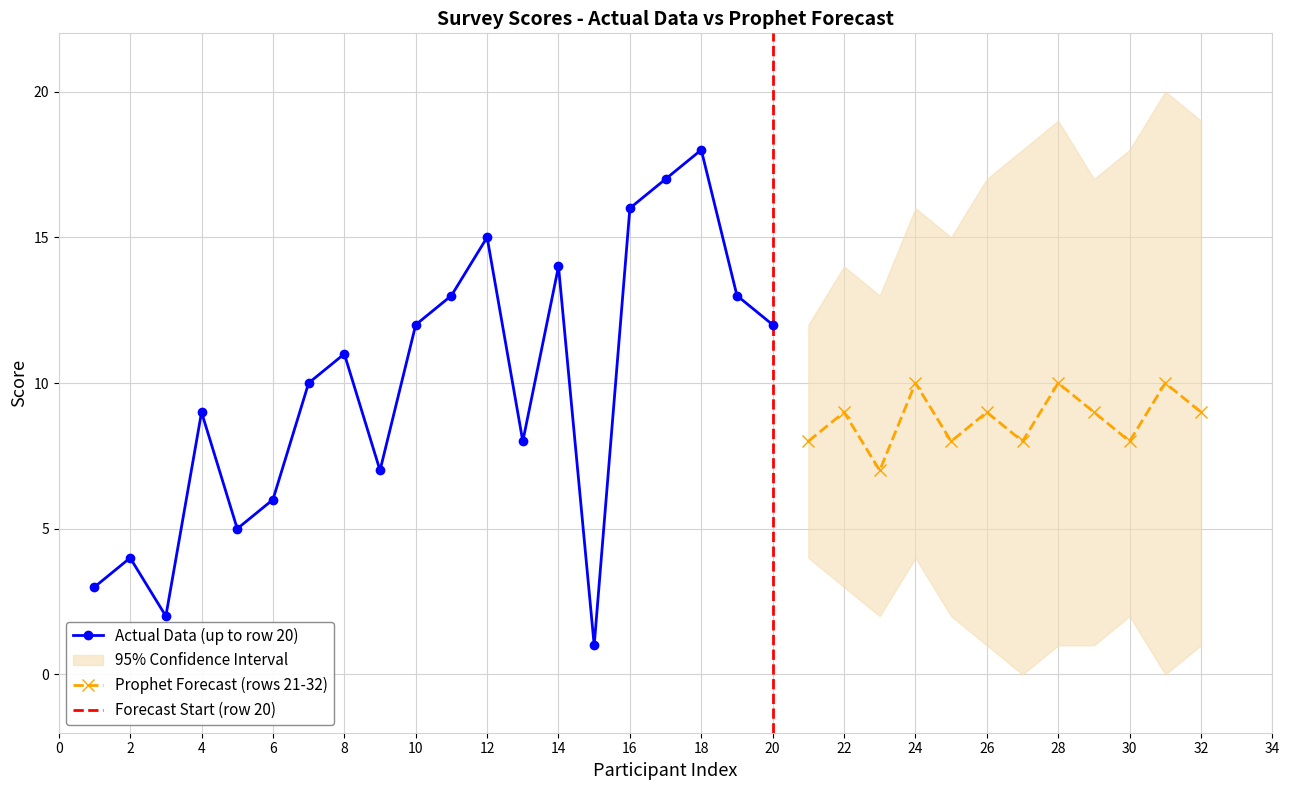

The Actual Data (up to row 20) series shows 5 at 12. True or false?

False